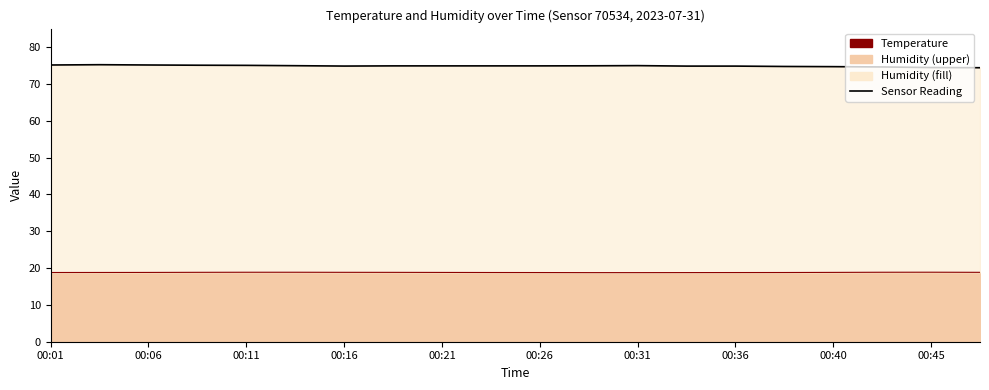

What is the value of the temperature point at the 3rd from the left?

18.8